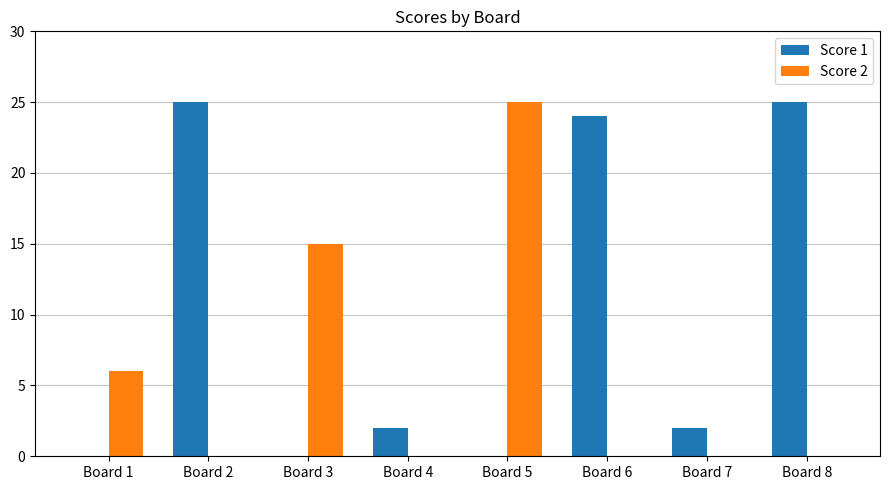

What is the difference between the Score 1 values at Board 4 and Board 5?

2